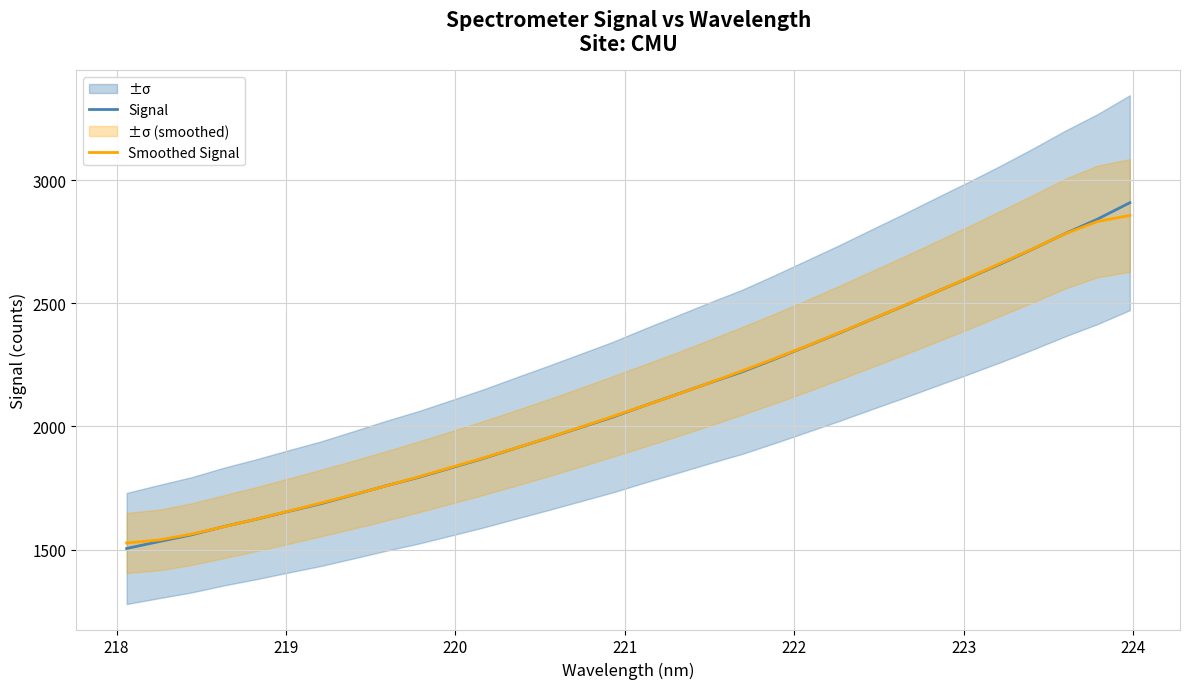

Which series has the largest range (max minus min)?

Signal